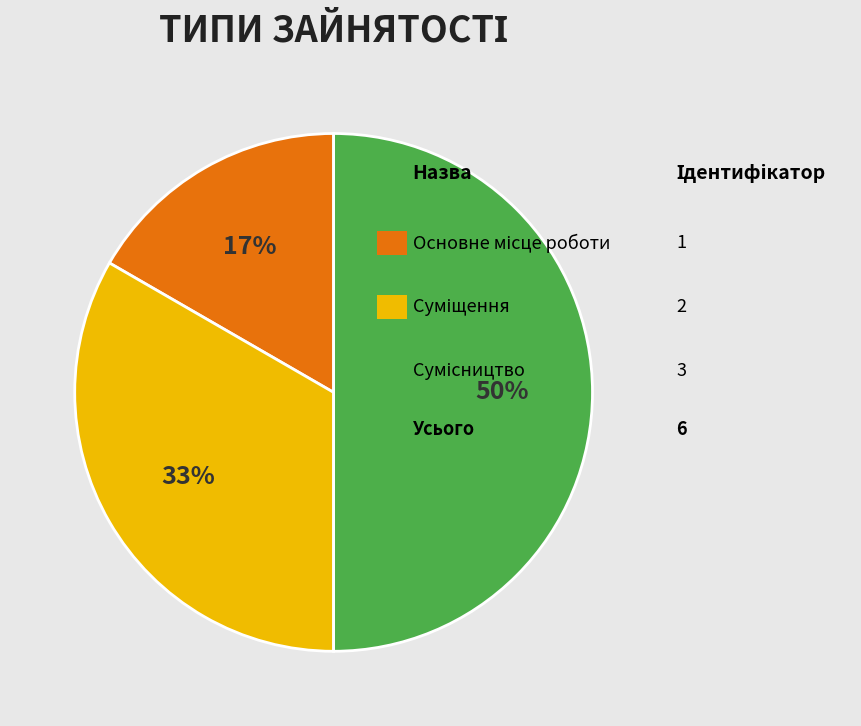

To the nearest percent, what is the difference between the largest and smallest slice percentages?

33%